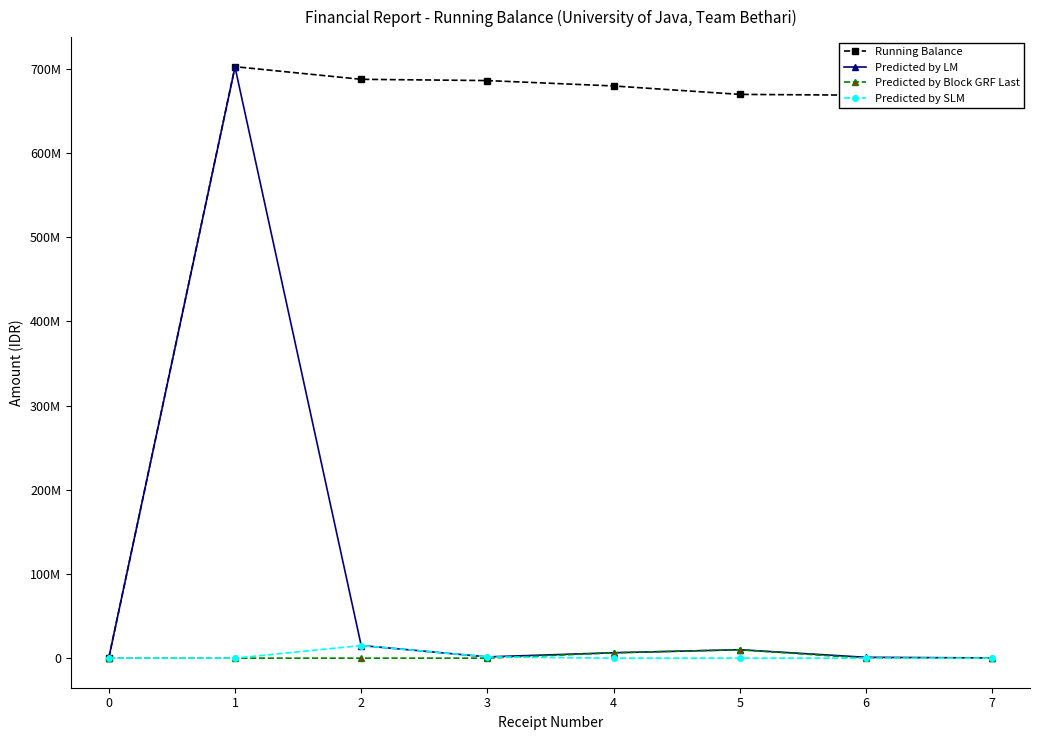

Does the chart have visible grid lines?

No